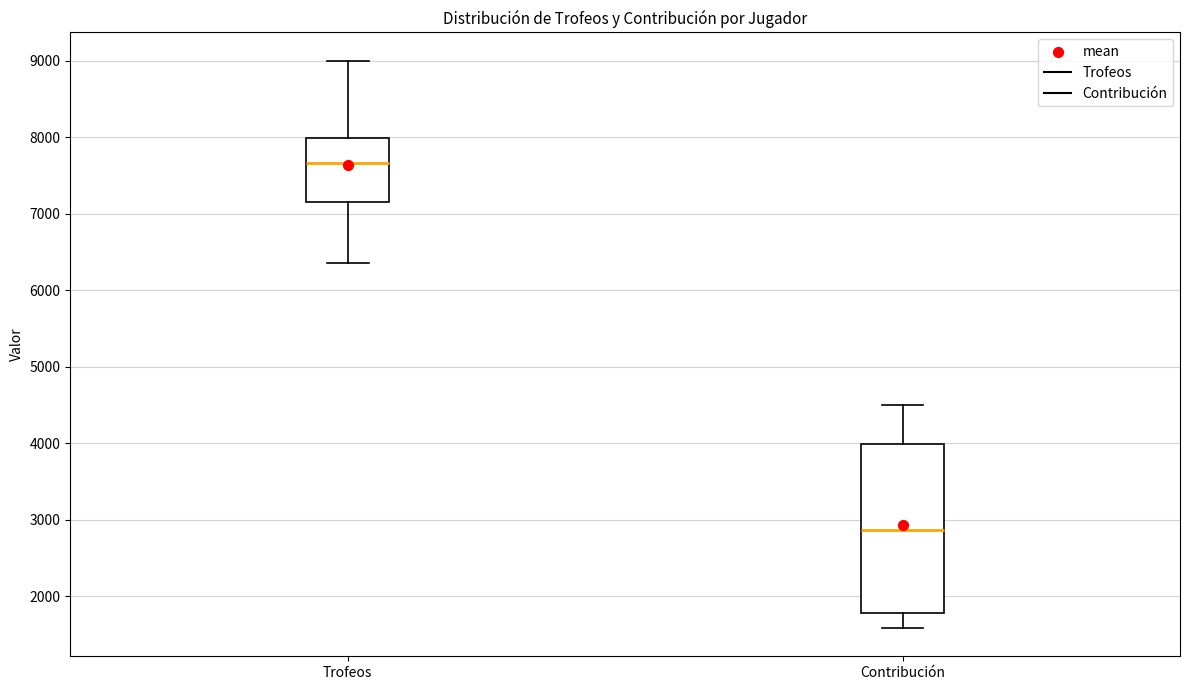

Which box has the lowest median line?

Contribución